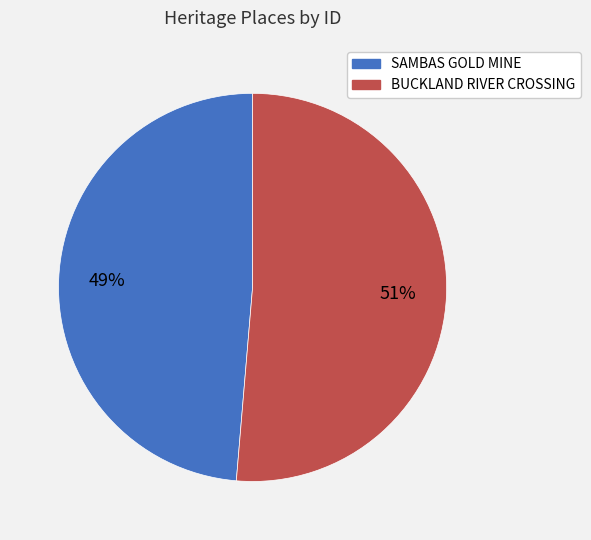

Is it true that SAMBAS GOLD MINE is 49% of the pie?

True